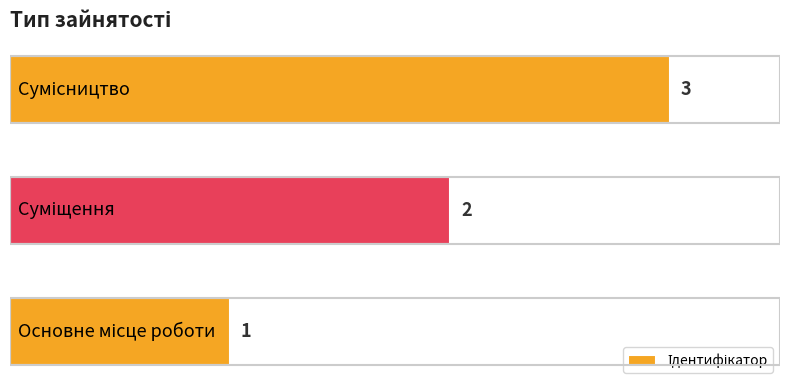

What is the sum of all values?

6